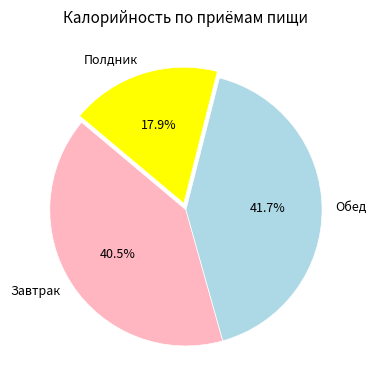

What is the smallest slice in the pie chart?

Полдник